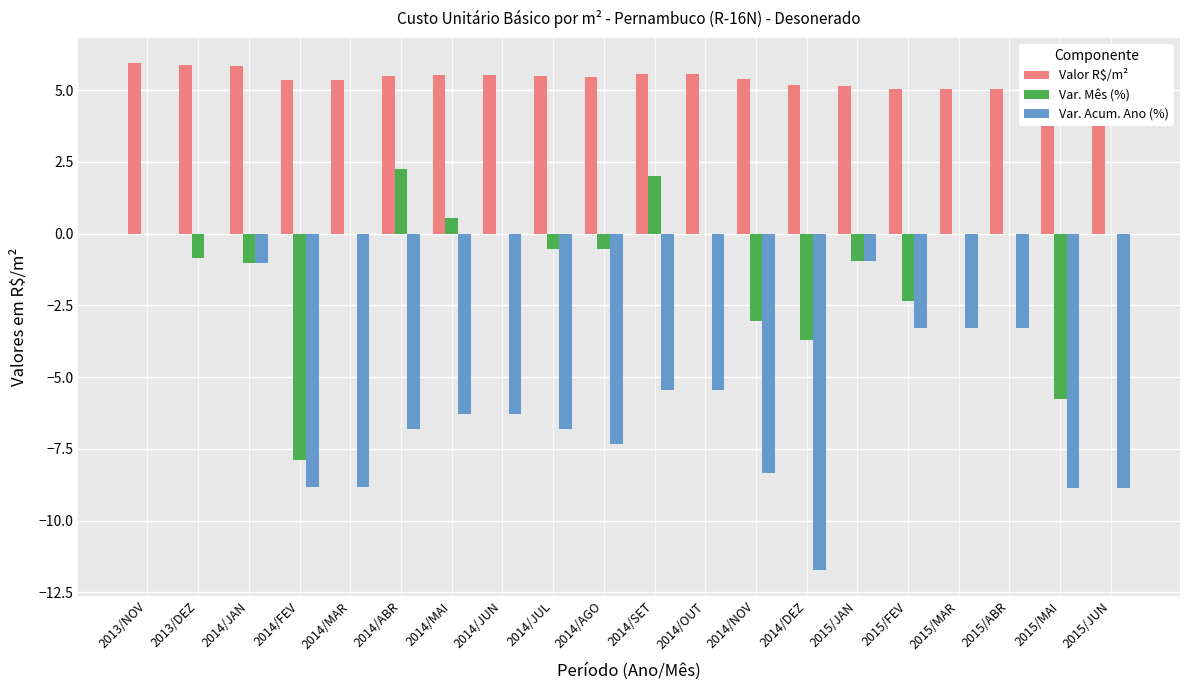

What position from the left is 2014/JUN?

8